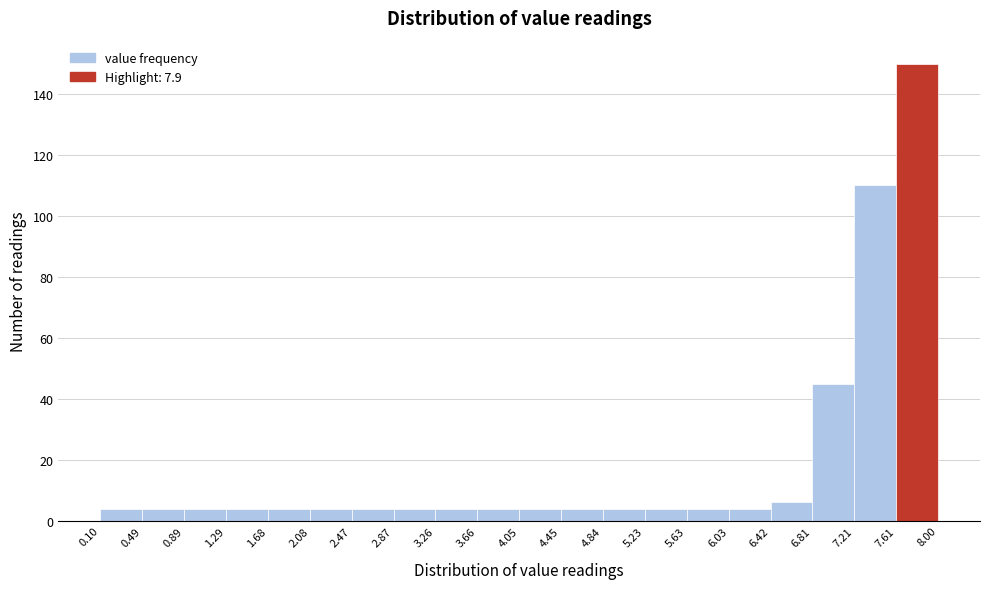

Reading left to right, transcribe this chart: for each bar, give the range it covers on the x-axis and its height. The values are not printed on the chart, so give them approximately, as read against the axis.

0.10 to 0.49: 4
0.49 to 0.89: 4
0.89 to 1.29: 4
1.29 to 1.68: 4
1.68 to 2.08: 4
2.08 to 2.47: 4
2.47 to 2.87: 4
2.87 to 3.26: 4
3.26 to 3.66: 4
3.66 to 4.05: 4
4.05 to 4.45: 4
4.45 to 4.84: 4
4.84 to 5.23: 4
5.23 to 5.63: 4
5.63 to 6.03: 4
6.03 to 6.42: 4
6.42 to 6.81: 6
6.81 to 7.21: 46
7.21 to 7.61: 110
7.61 to 8.00: 150